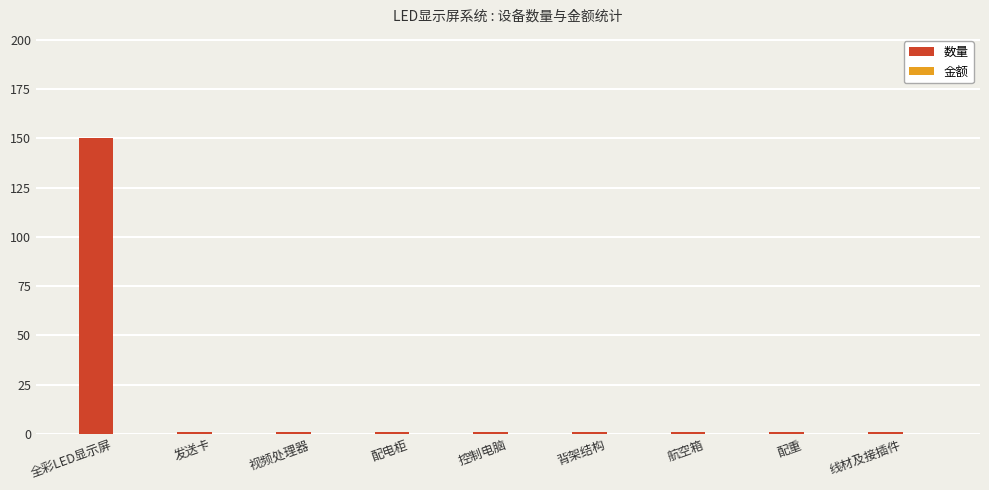

What is the label of the 3rd bar from the left?

视频处理器